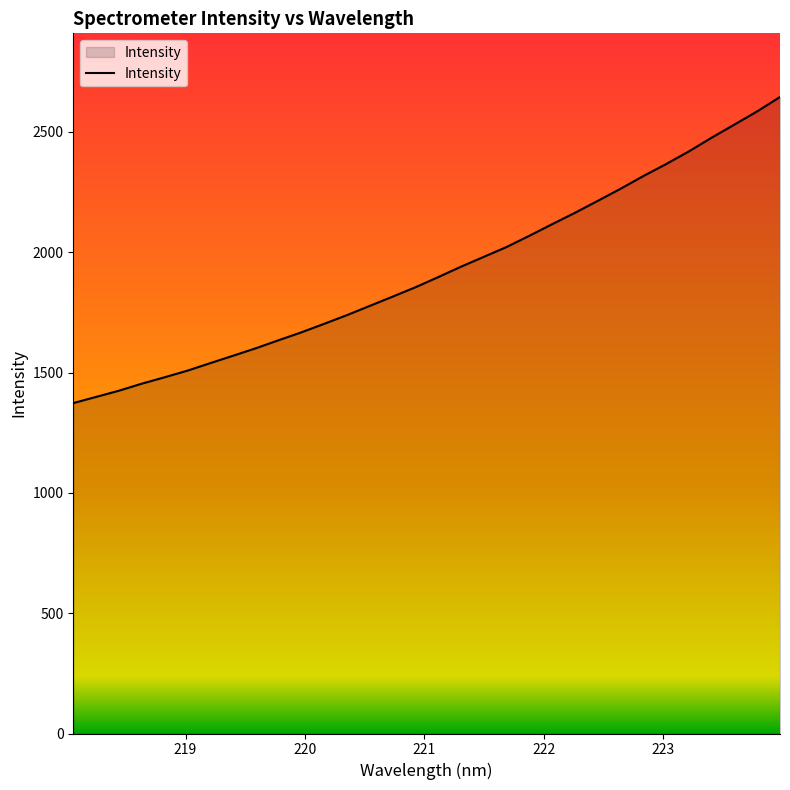

What is the difference between the maximum and minimum values?

1272.0